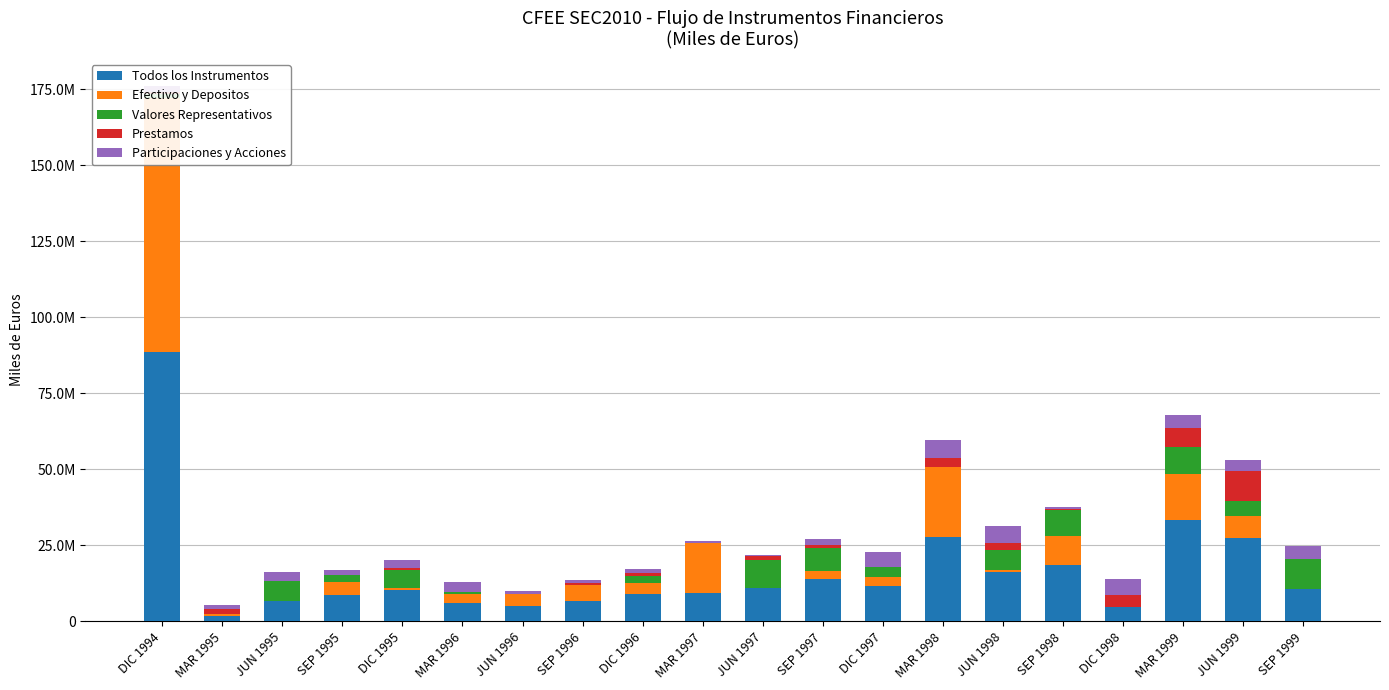

Where does the Valores Representativos series first go above 3272580?

JUN 1995